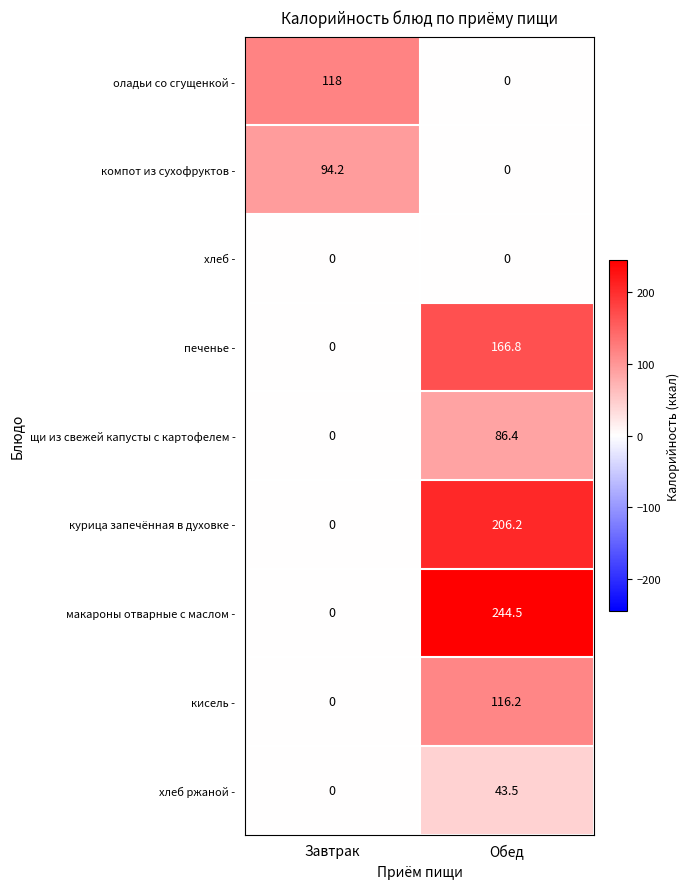

Reading left to right, list all the values displayed in this chart.

оладьи со сгущенкой -: 118.0	0.0
компот из сухофруктов -: 94.2	0.0
хлеб -: 0.0	0.0
печенье -: 0.0	166.8
щи из свежей капусты с картофелем -: 0.0	86.4
курица запечённая в духовке -: 0.0	206.2
макароны отварные с маслом -: 0.0	244.5
кисель -: 0.0	116.2
хлеб ржаной -: 0.0	43.5